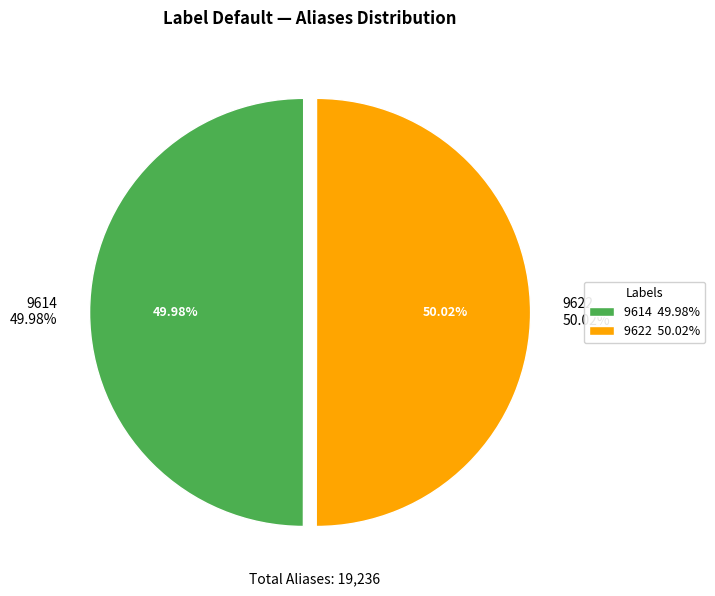

Rank the categories by value from lowest to highest.

9614, 9622